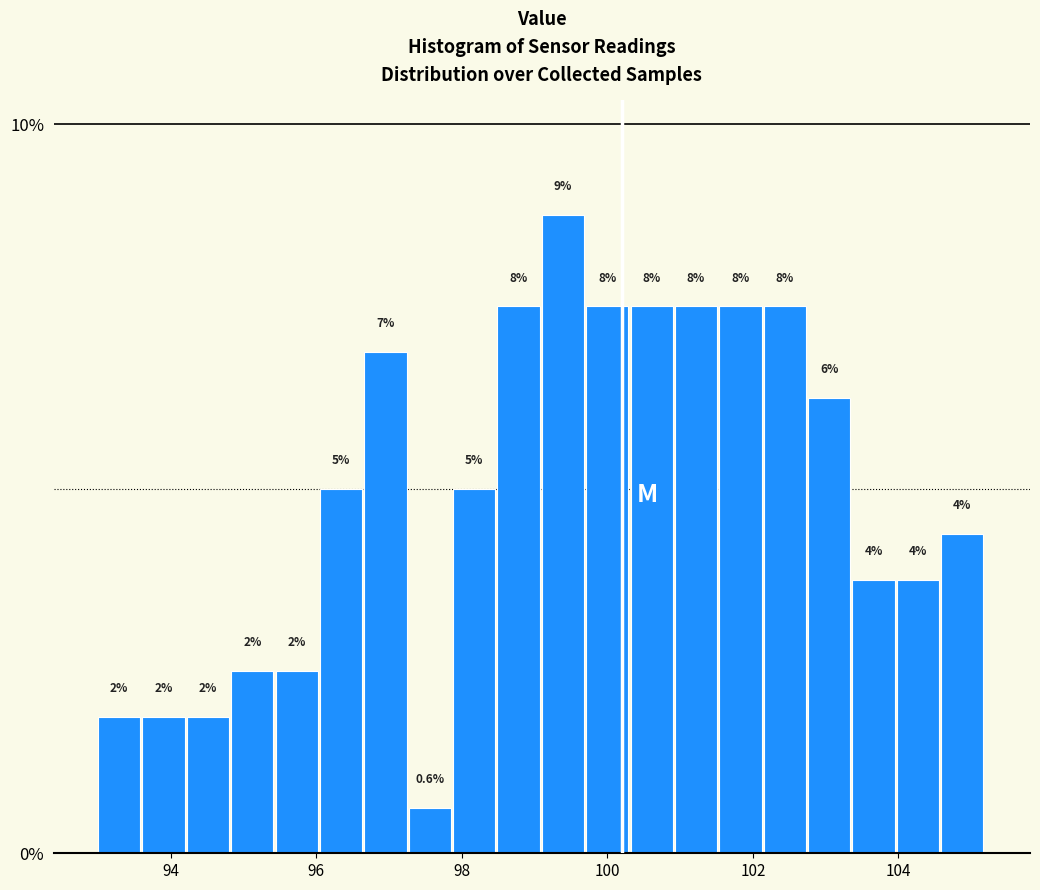

Read against the x-axis, roughly where is the centre of the tallest bar?

99.4